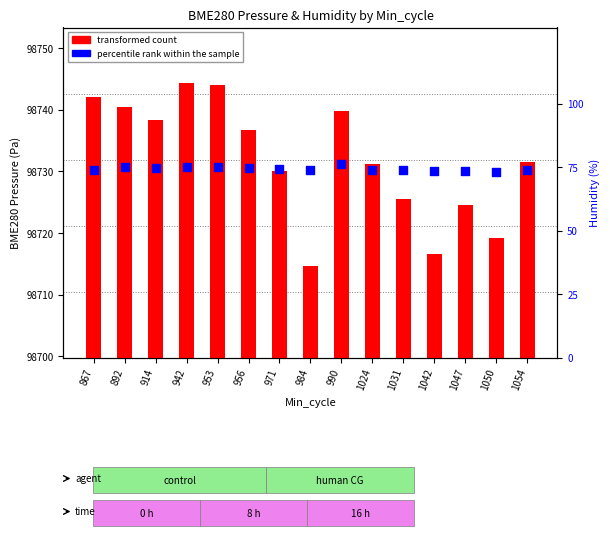

Which series has the largest total across all categories?

BME280 pressure